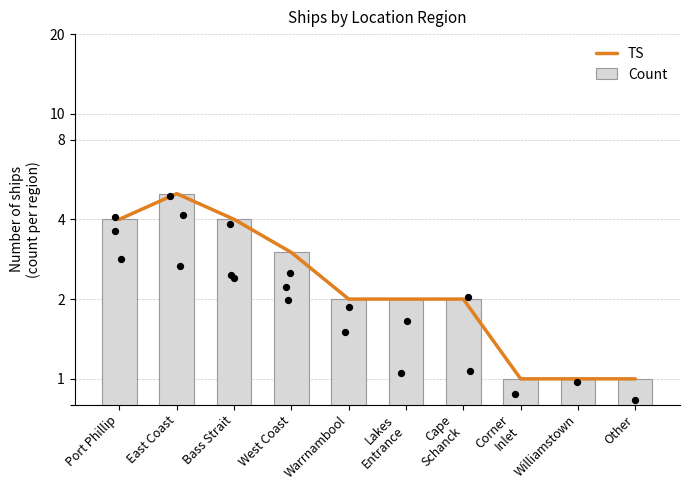

Is the value of Count at Cape
Schanck greater than the value of TS at Bass Strait?

No